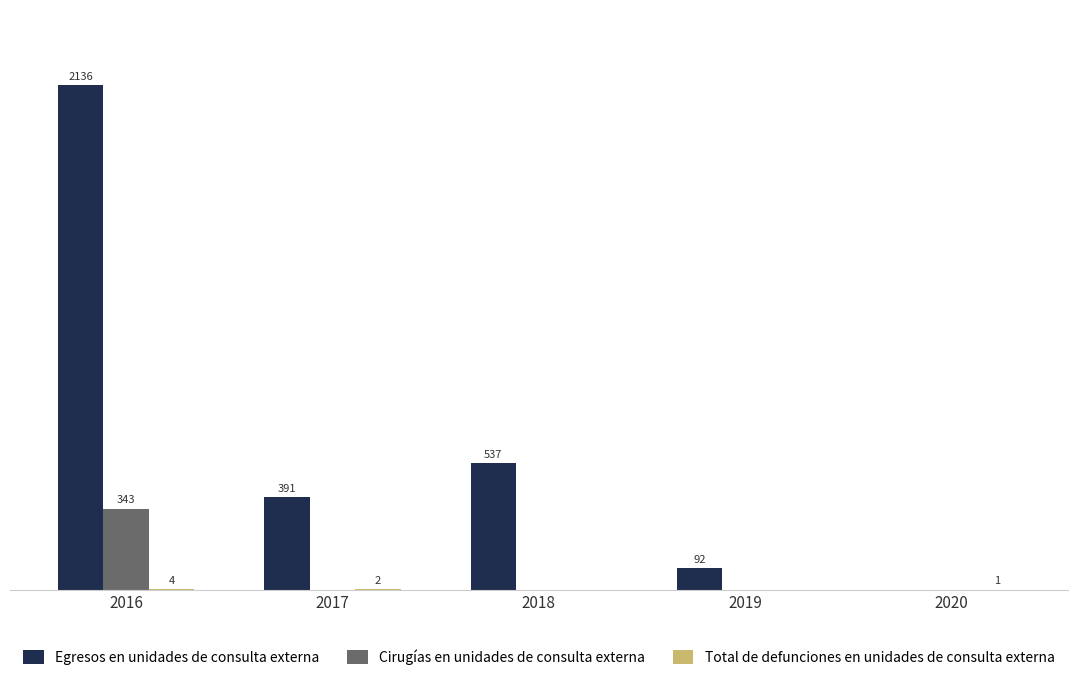

Between 2017 and 2018, which series saw the biggest shift?

Egresos en unidades de consulta externa